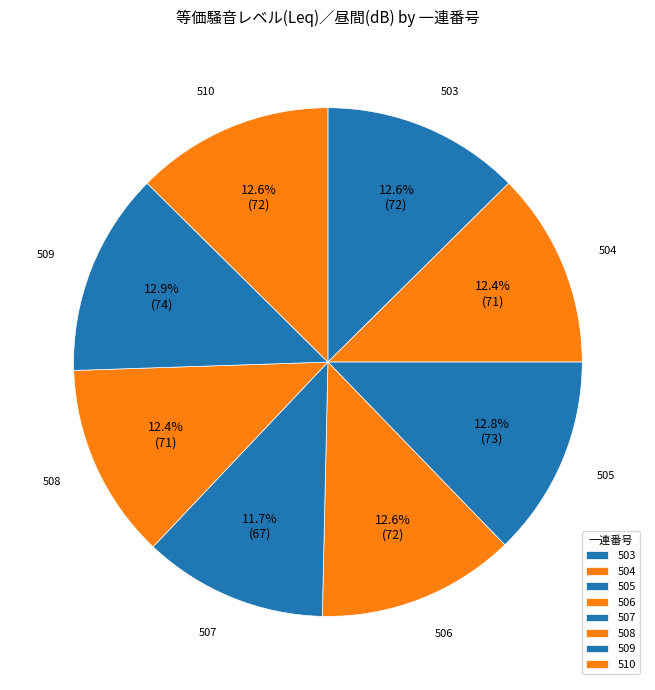

How many segments does this pie chart have?

8